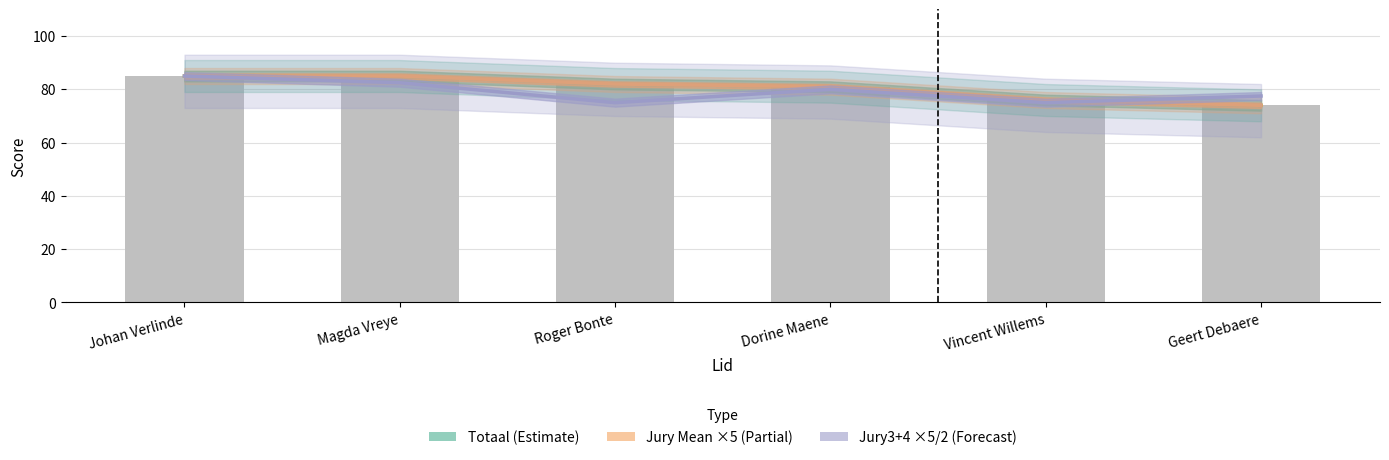

How many data points in Totaal (Estimate) are above 82?

2